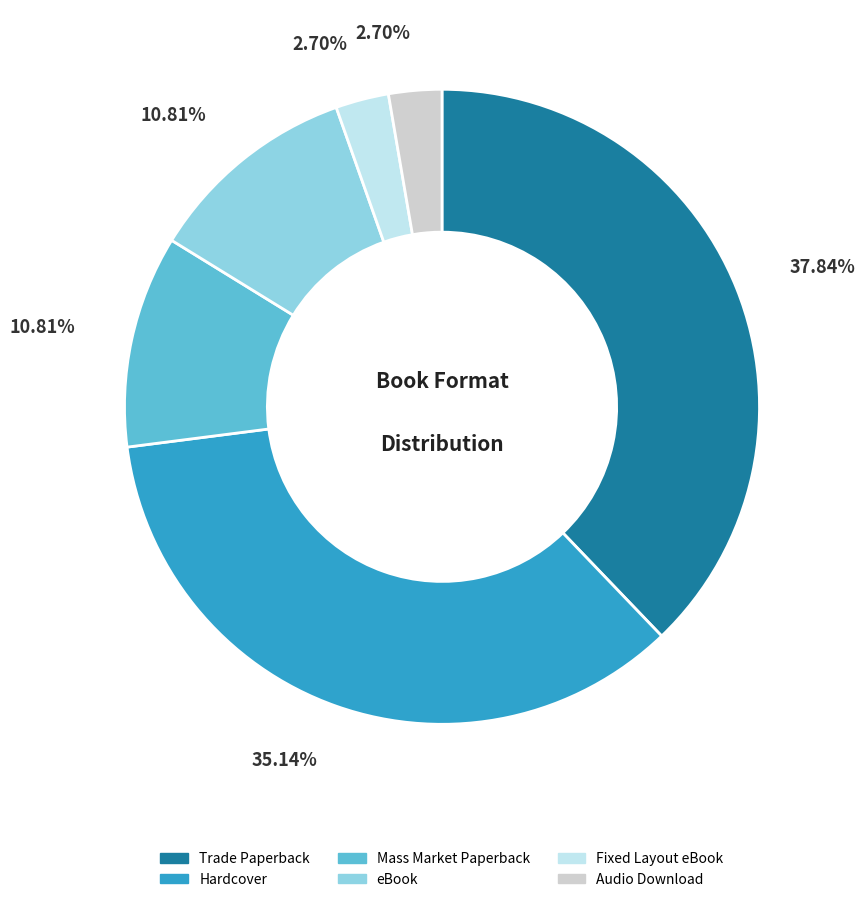

How many segments does this pie chart have?

6